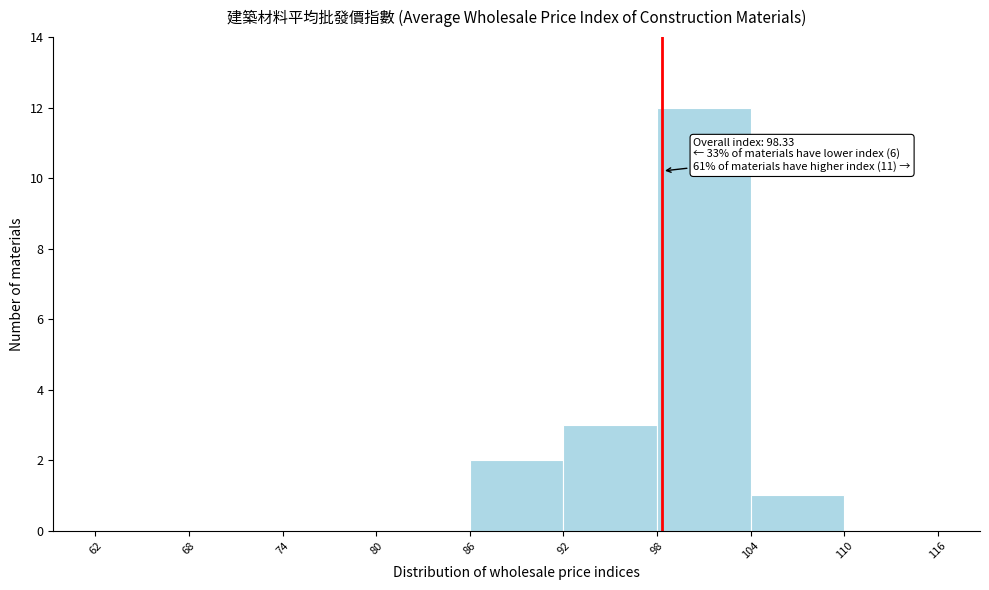

Over which range of the x-axis is the bar tallest?

98 to 104